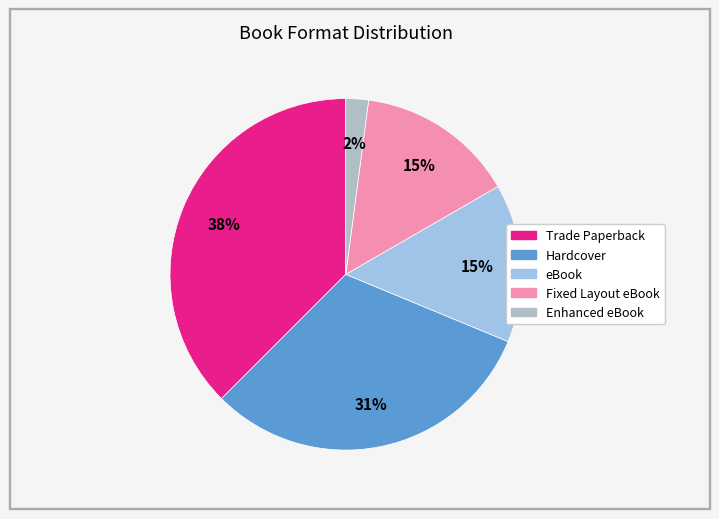

True or false: Hardcover accounts for 21% of the total.

False